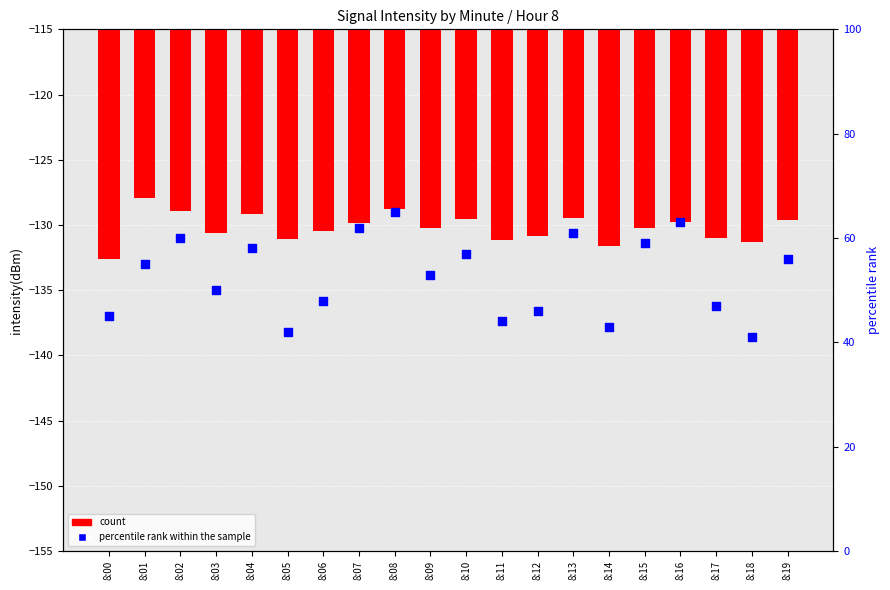

At how many categories does at least one series exceed -55?

20